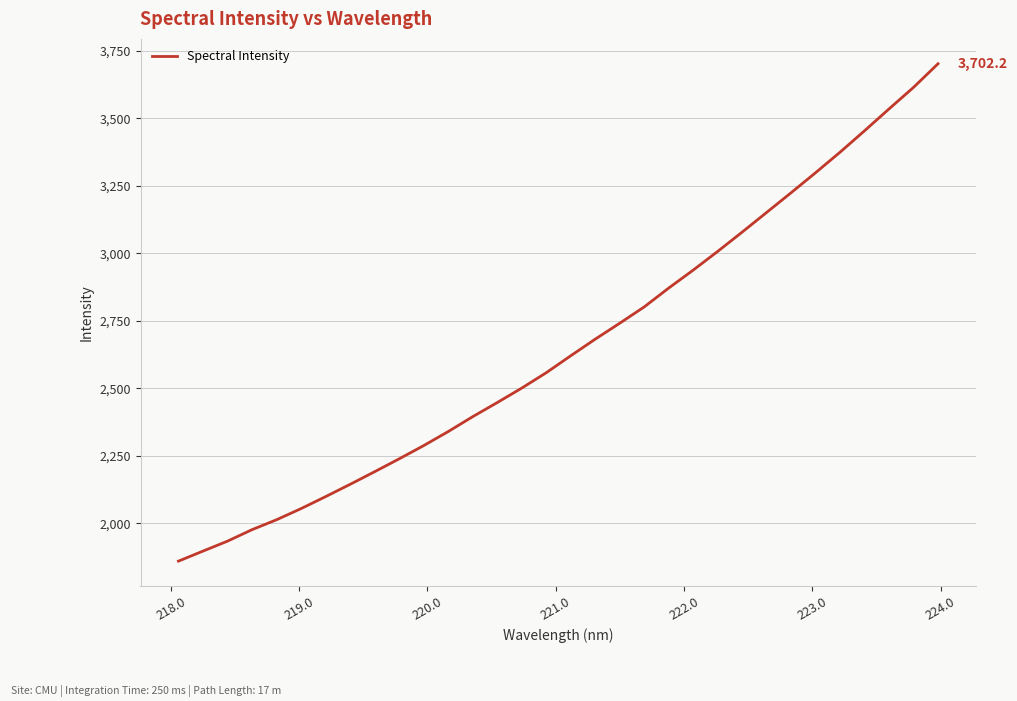

What is the difference between the maximum and minimum values?

1842.1